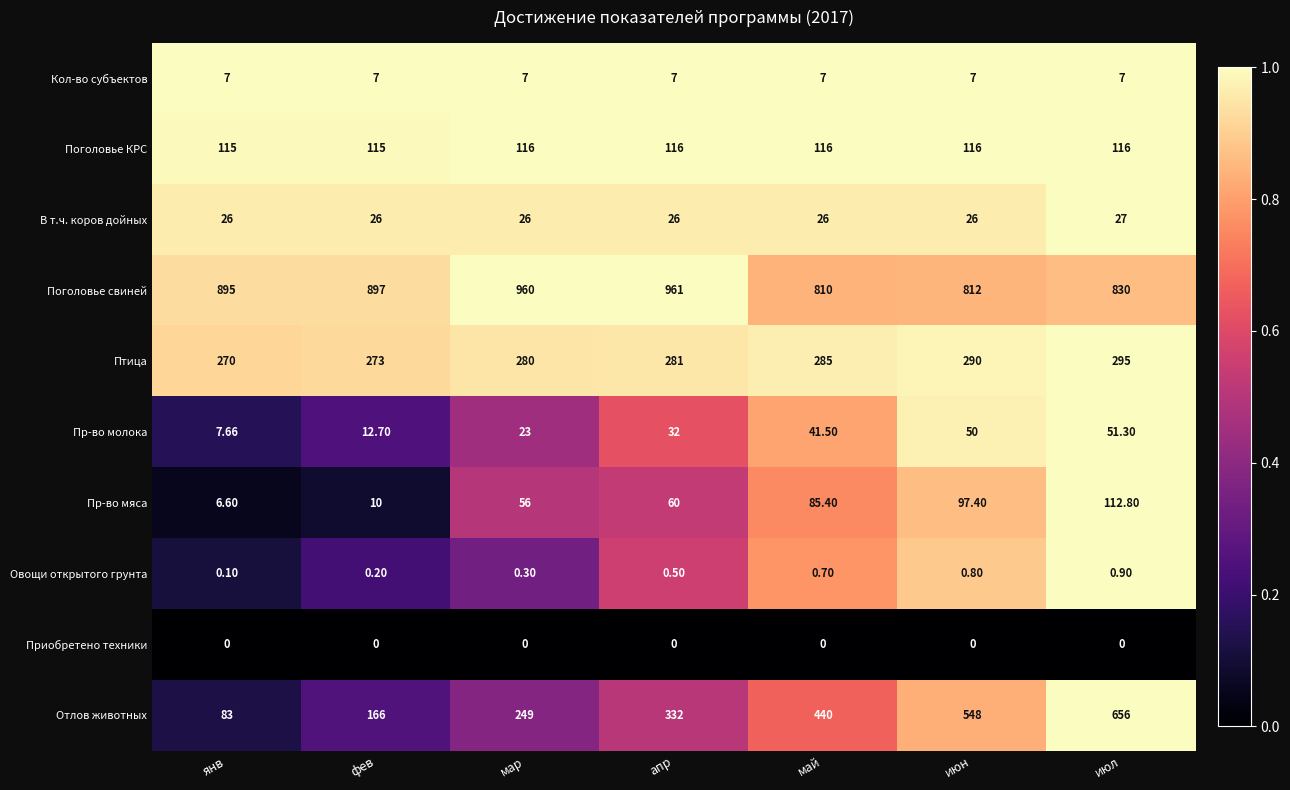

Which series has the largest total across all categories?

Поголовье свиней